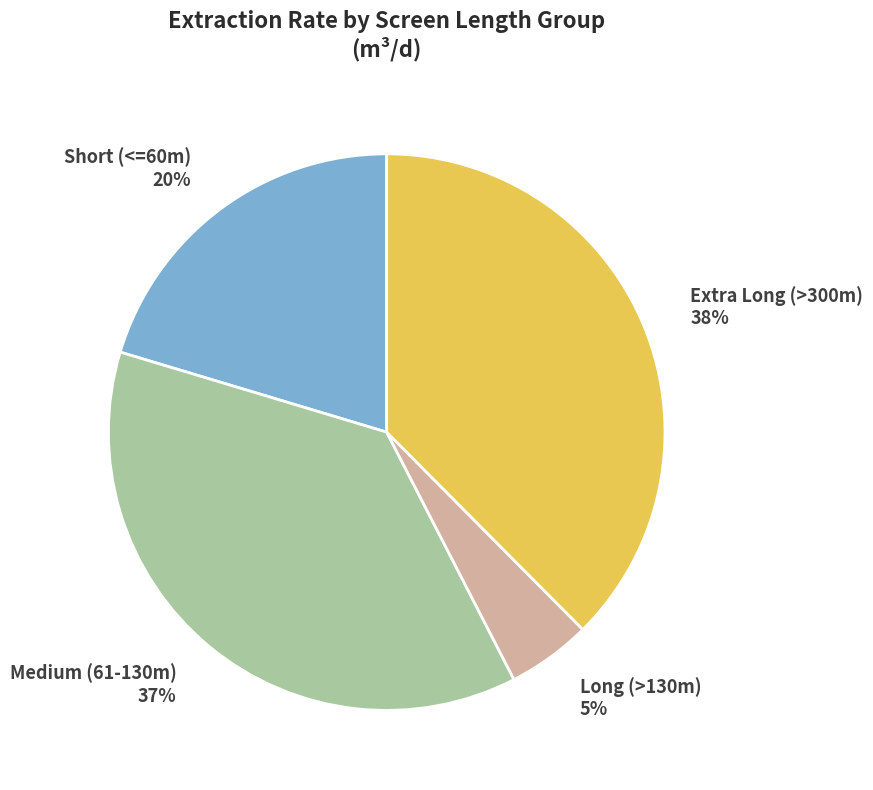

How many segments does this pie chart have?

4